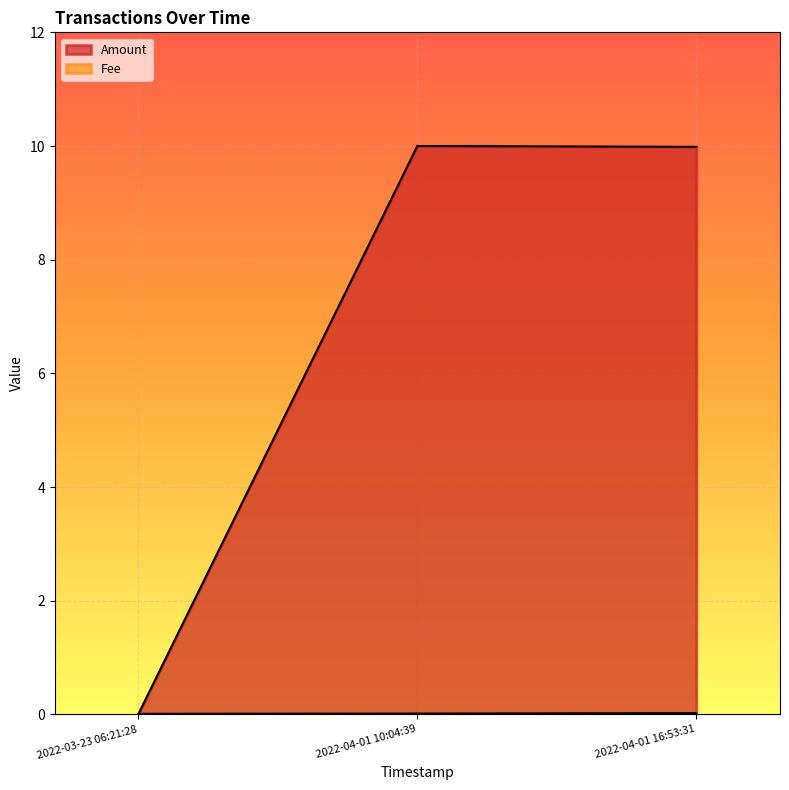

Reading left to right, list all the values displayed in this chart.

Amount: 2022-04-01 16:53:31=10.0	2022-04-01 10:04:39=10.0	2022-03-23 06:21:28=0.0
Fee: 2022-04-01 16:53:31=0.0	2022-04-01 10:04:39=0.0	2022-03-23 06:21:28=0.0